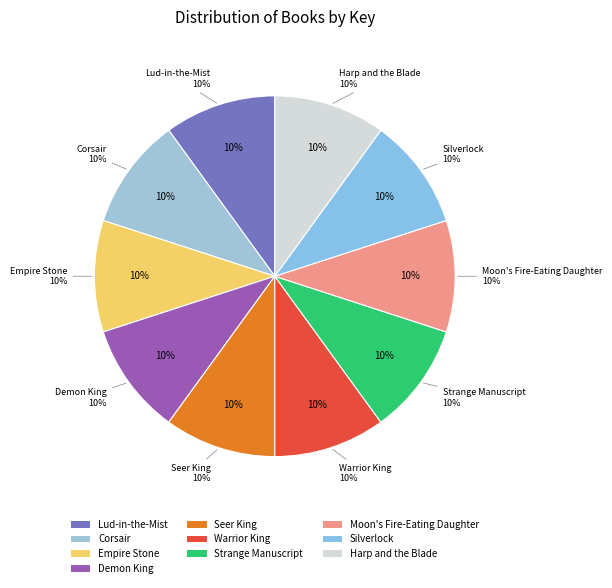

What is the smallest slice in the pie chart?

Empire Stone